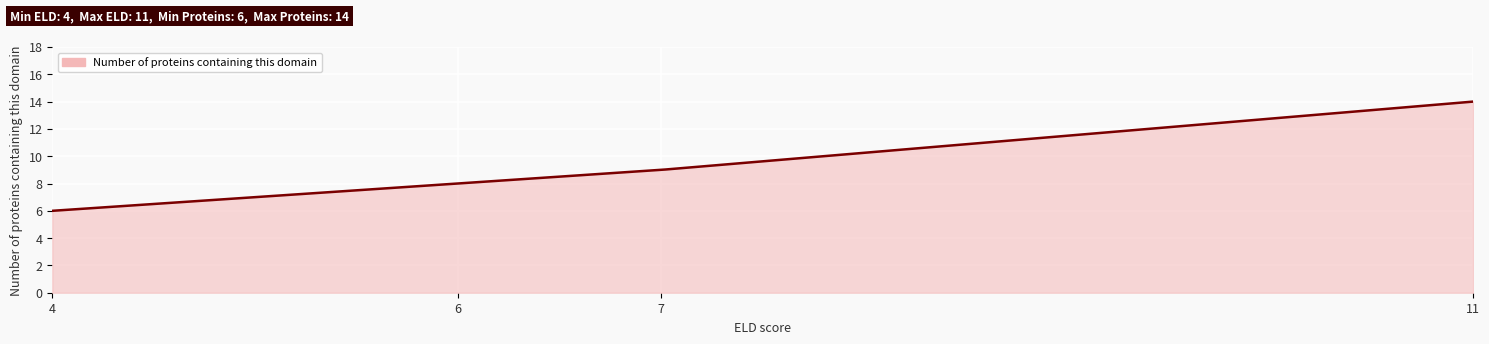

Count the number of categories in the chart.

300